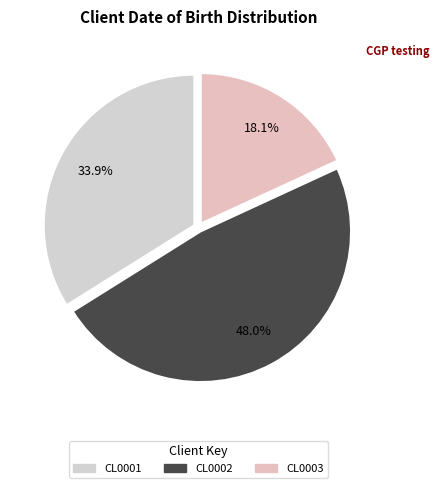

Is it true that CL0002 is 57% of the pie?

False